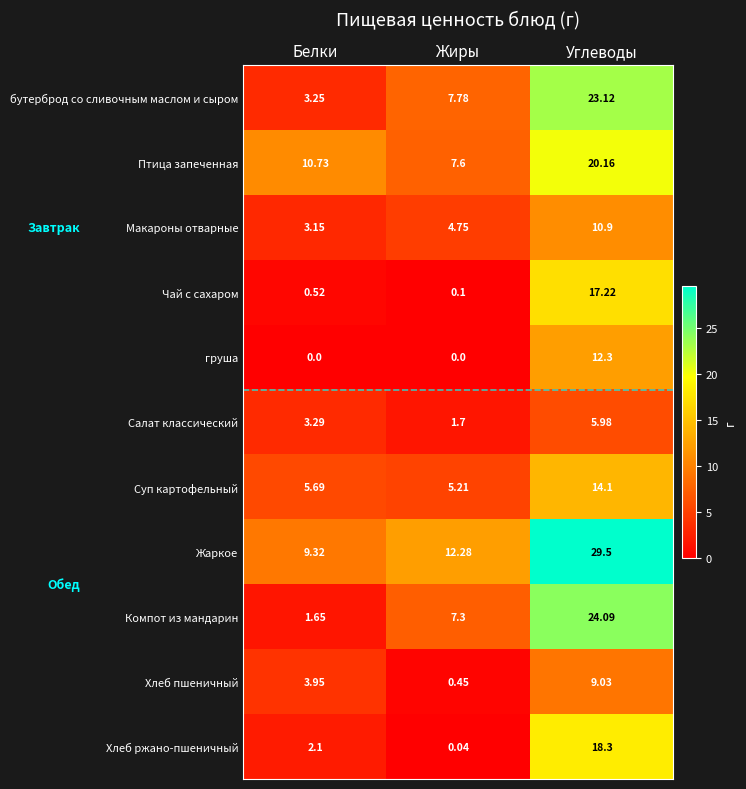

At which category does the chart reach its peak across all series?

Углеводы